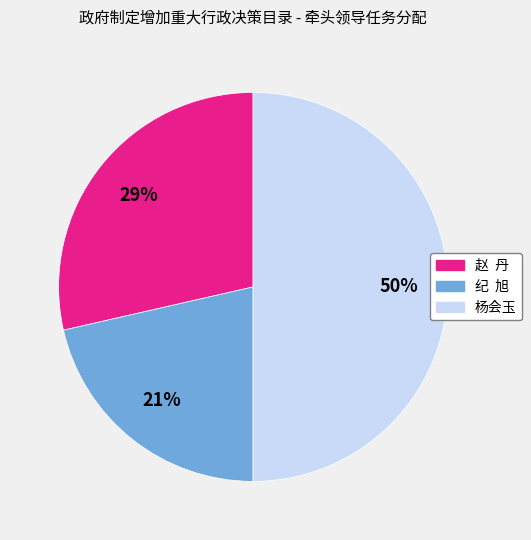

Does 赵 丹 account for over 50% of the chart?

No